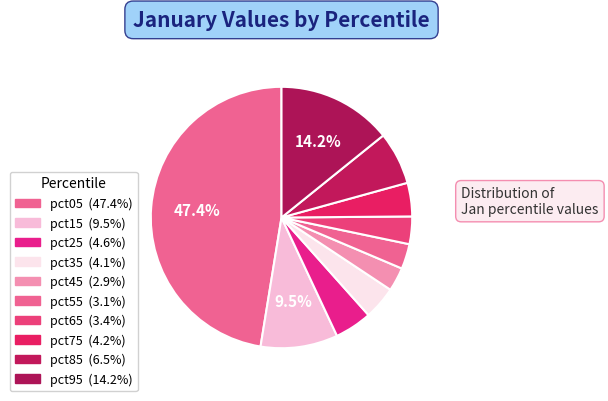

How many segments does this pie chart have?

10